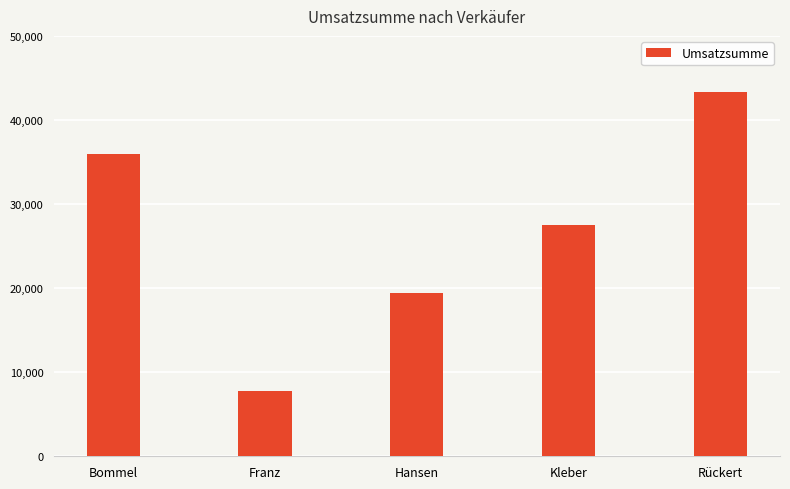

Between Kleber and Hansen, which is larger?

Kleber